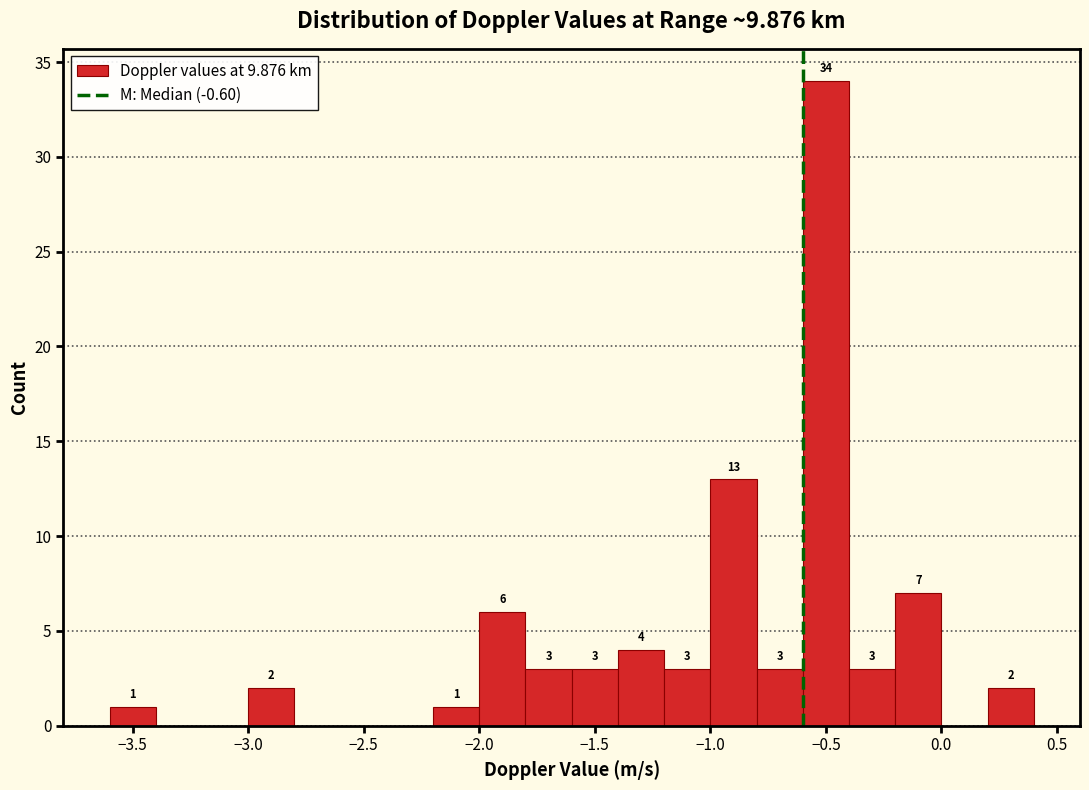

Which range on the x-axis has the tallest bar?

-0.6 to -0.4